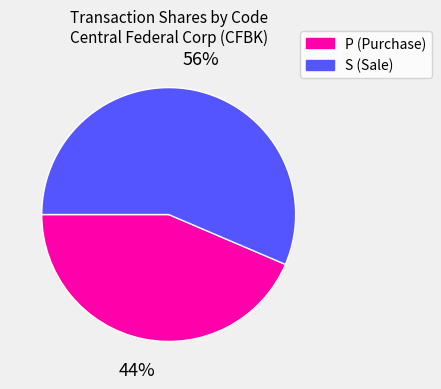

To the nearest percent, what is the average slice percentage?

50%